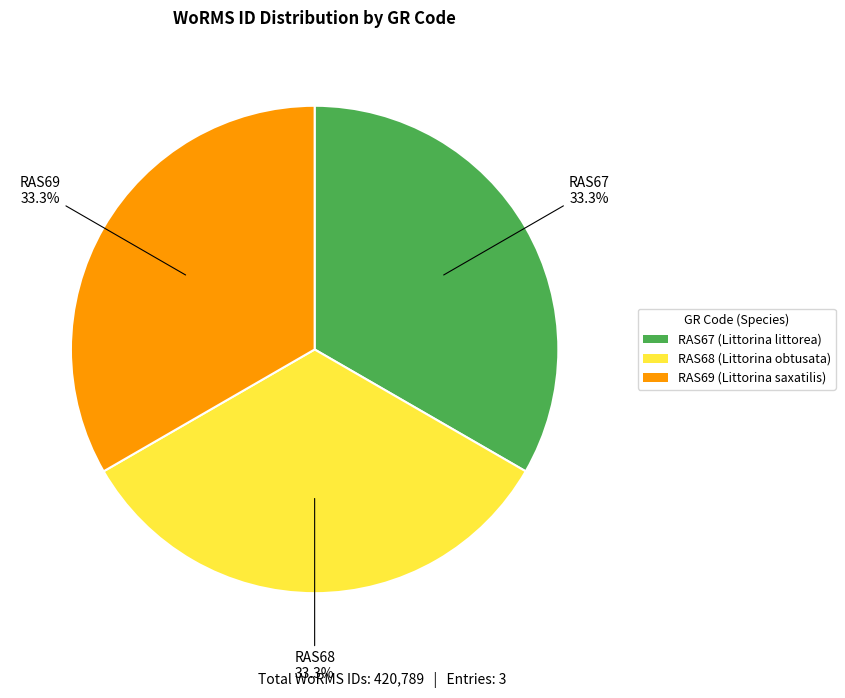

What percentage is the RAS67 slice, to the nearest percent?

33%